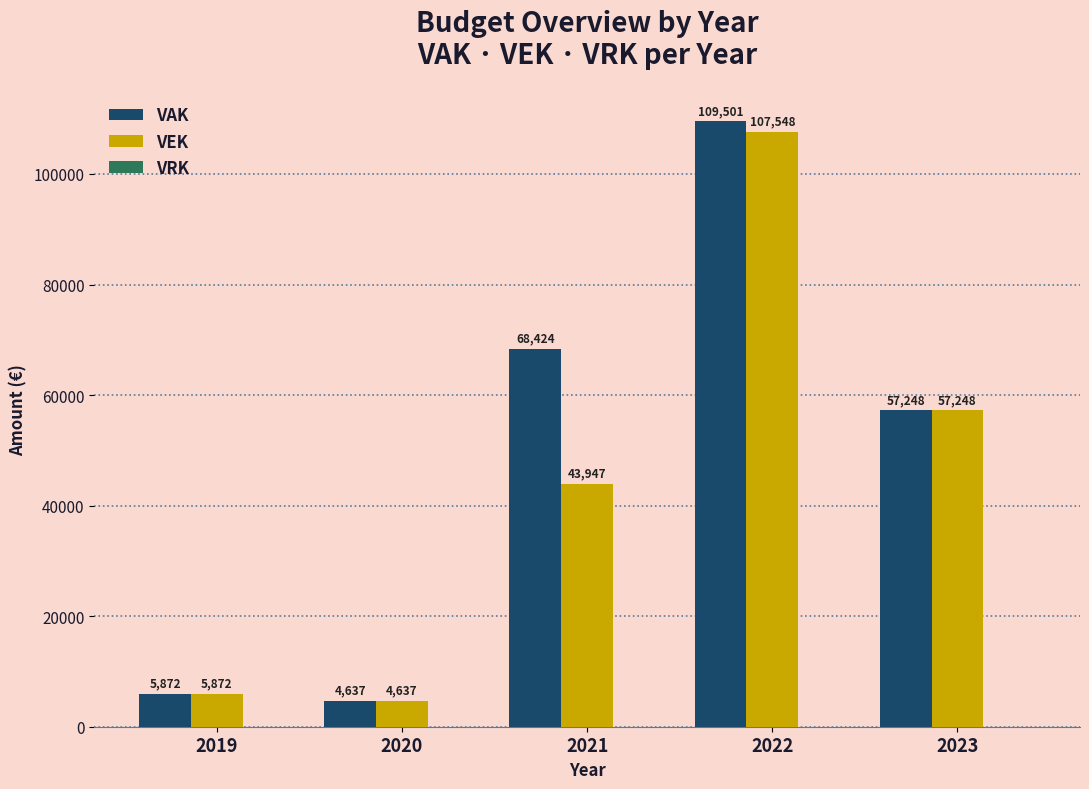

True or false: VEK has a value of 5872 at 2019.

True